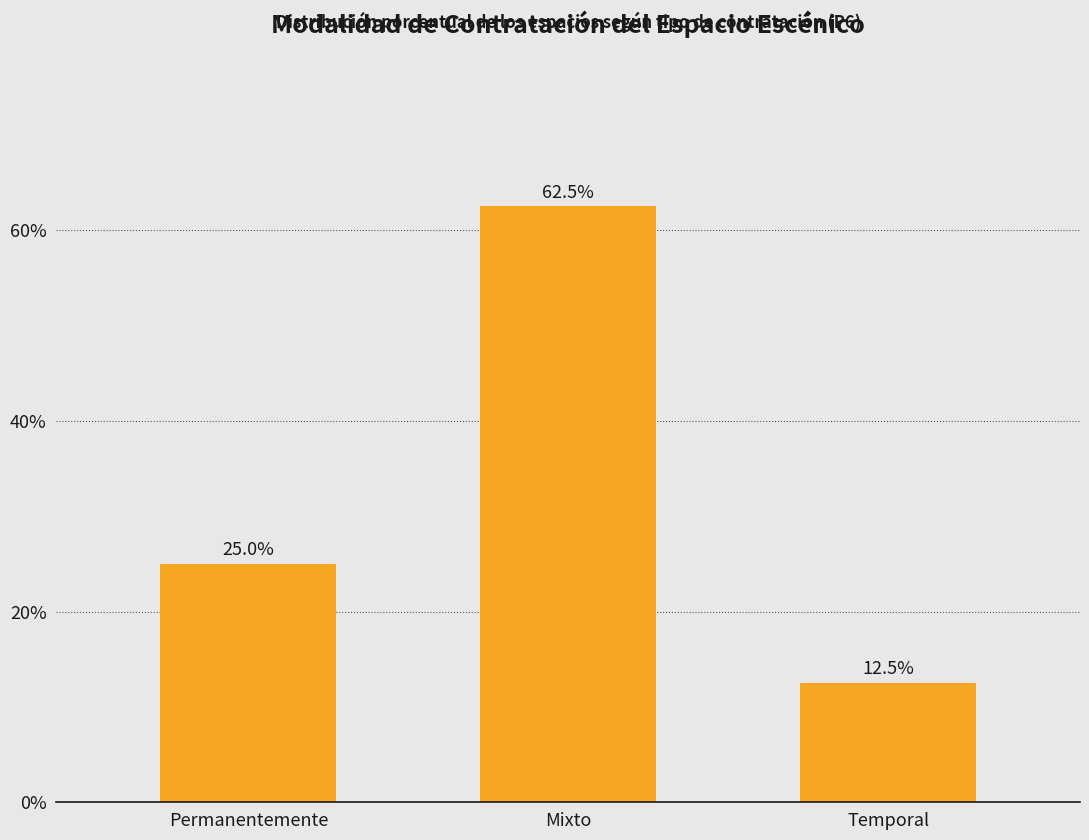

Rank the categories by value from highest to lowest.

Mixto, Permanentemente, Temporal